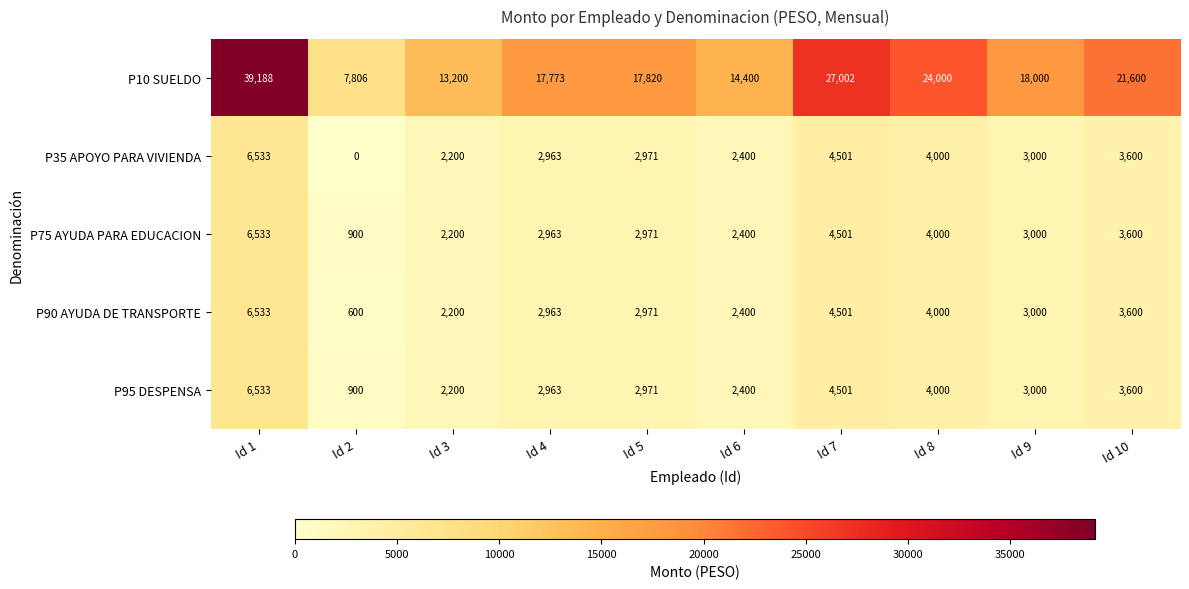

What is the difference between the P95 DESPENSA values at Id 2 and Id 5?

2071